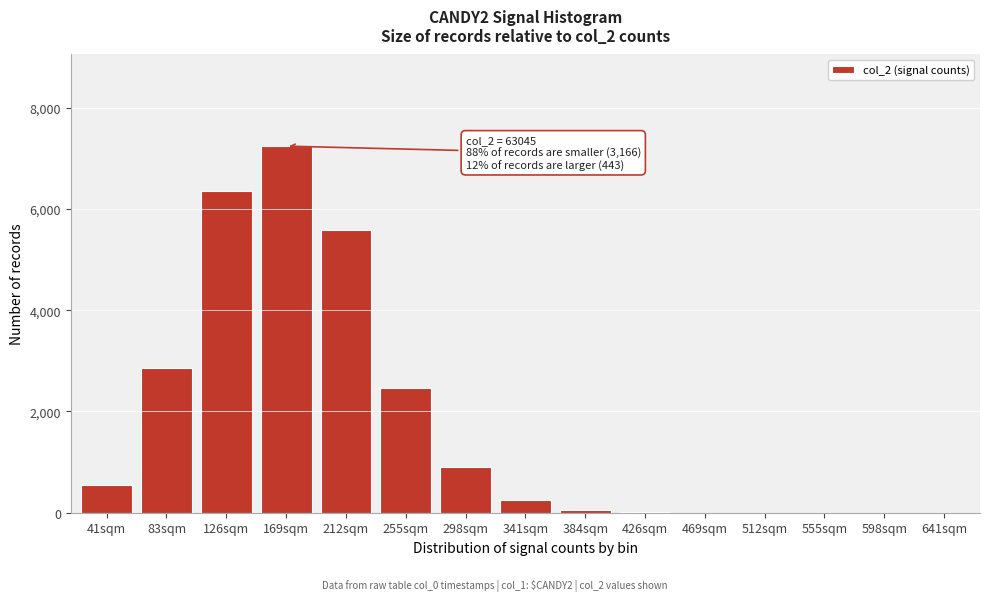

What is the maximum value shown in the chart?

7240